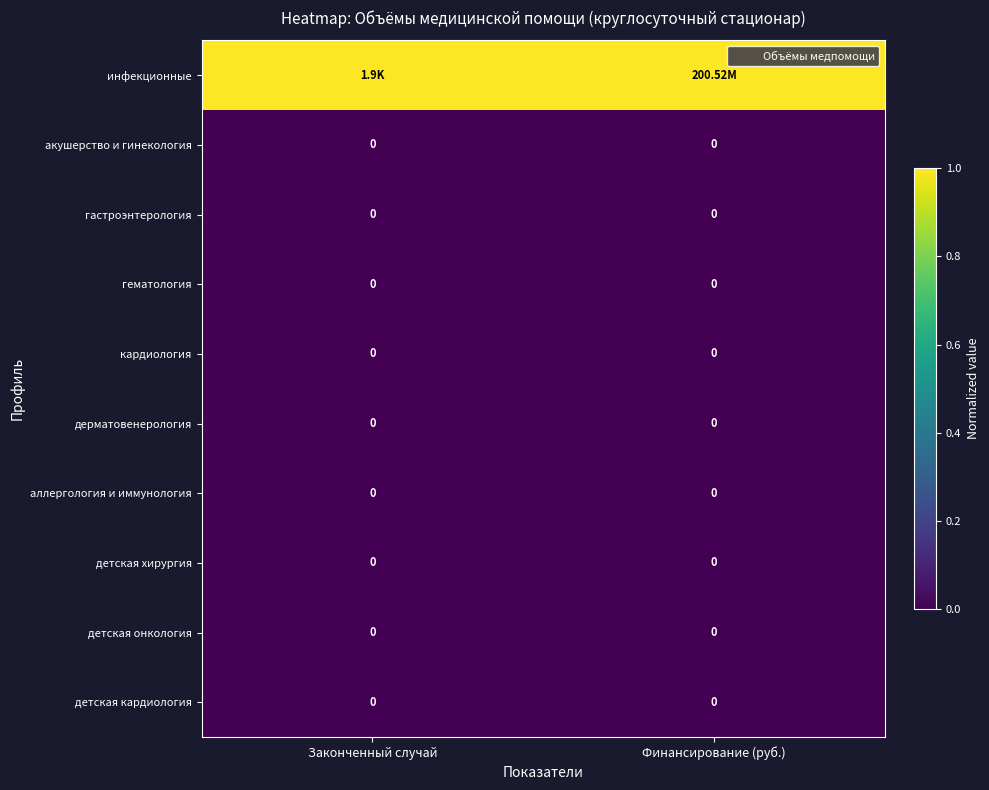

Count the number of categories in the chart.

2